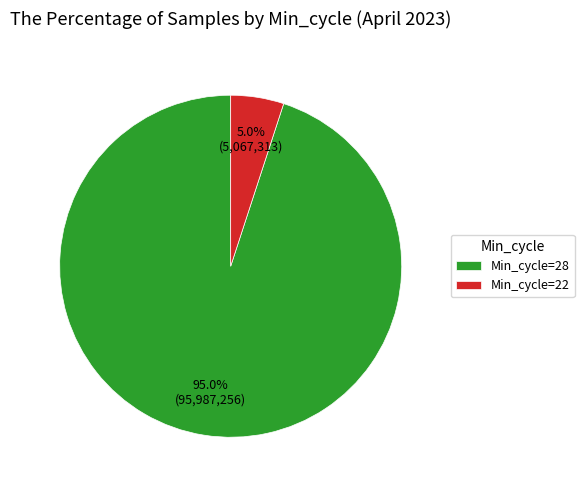

How many slices are in this pie chart?

2